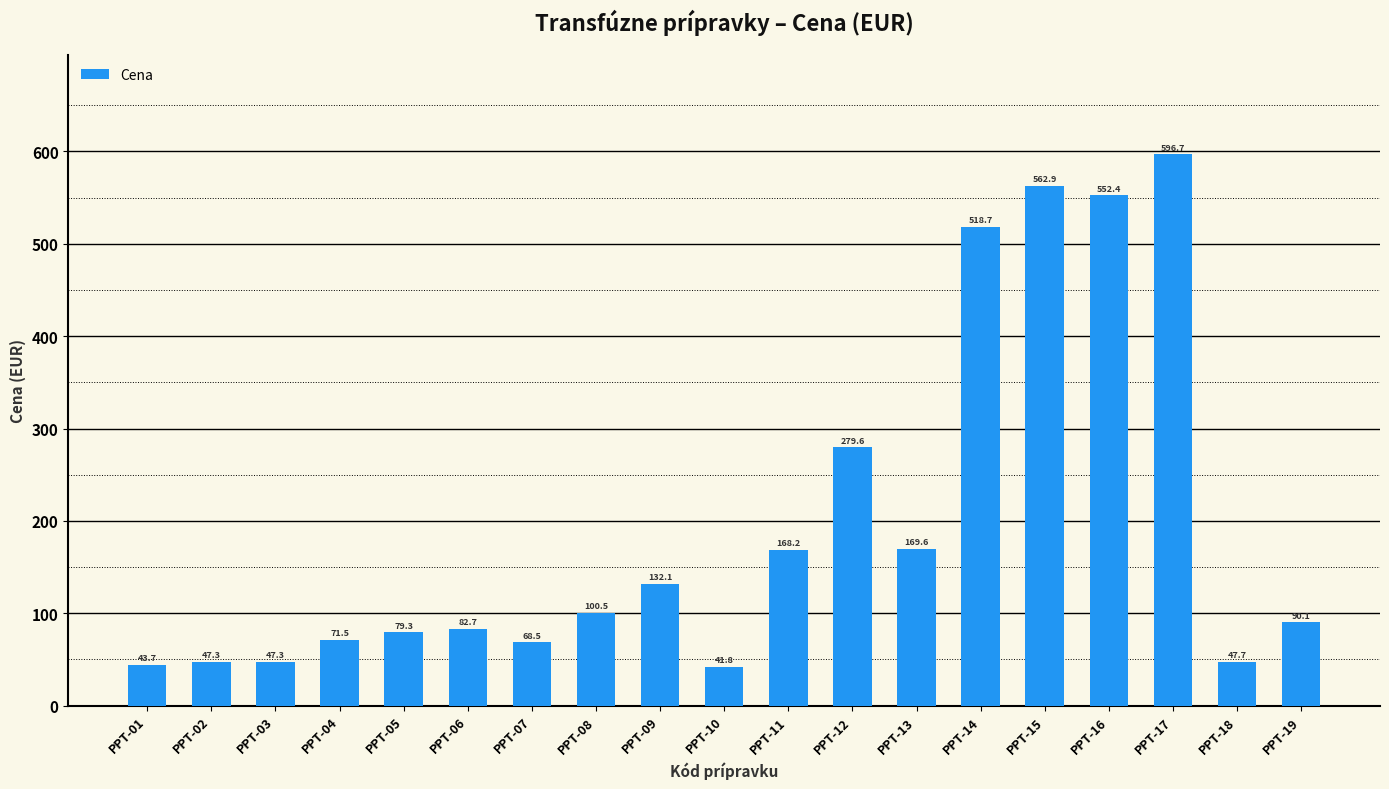

How many data points are less than 90?

9